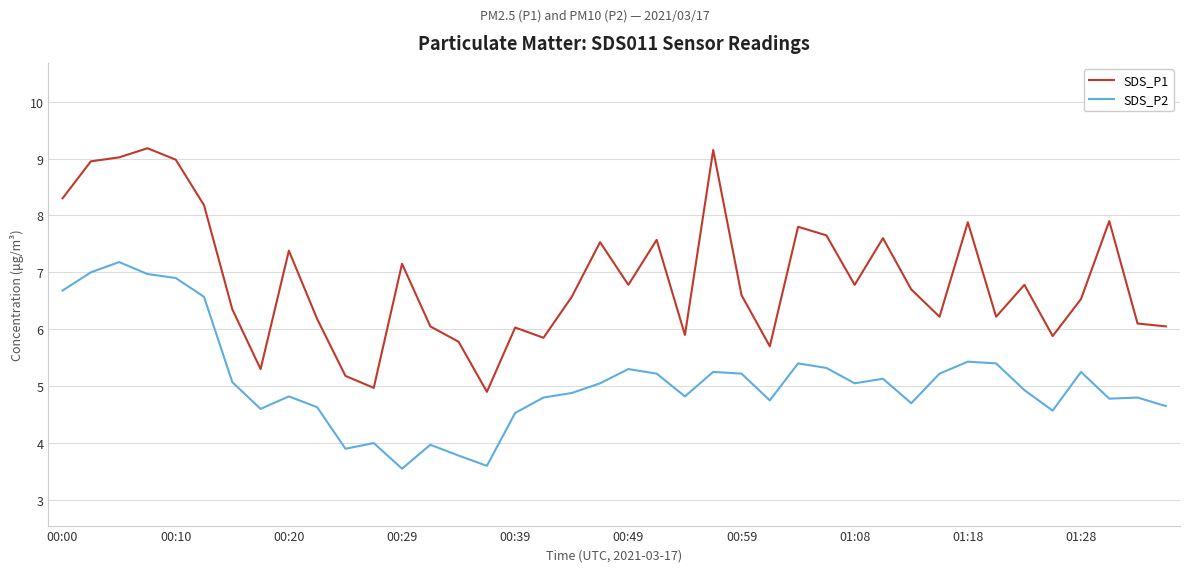

Rank the series by their maximum value, from highest to lowest.

SDS_P1, SDS_P2